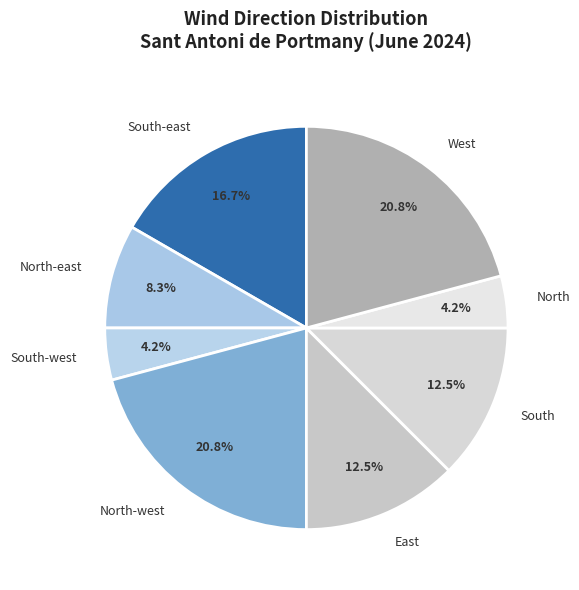

Which has a higher value, South or North?

South